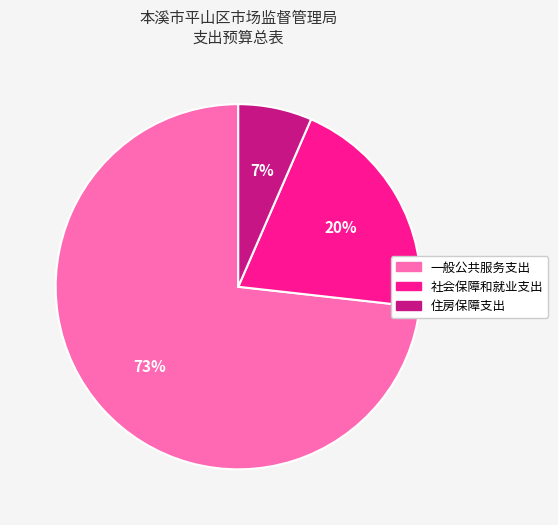

True or false: 住房保障支出 accounts for 16% of the total.

False